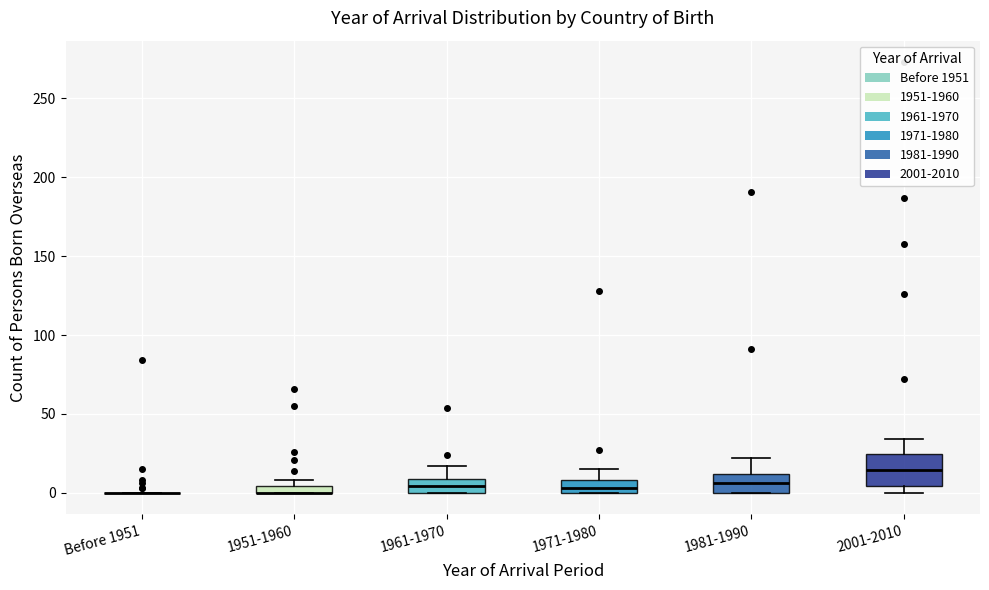

Which box is the tallest, from its lower edge to its upper edge?

2001-2010